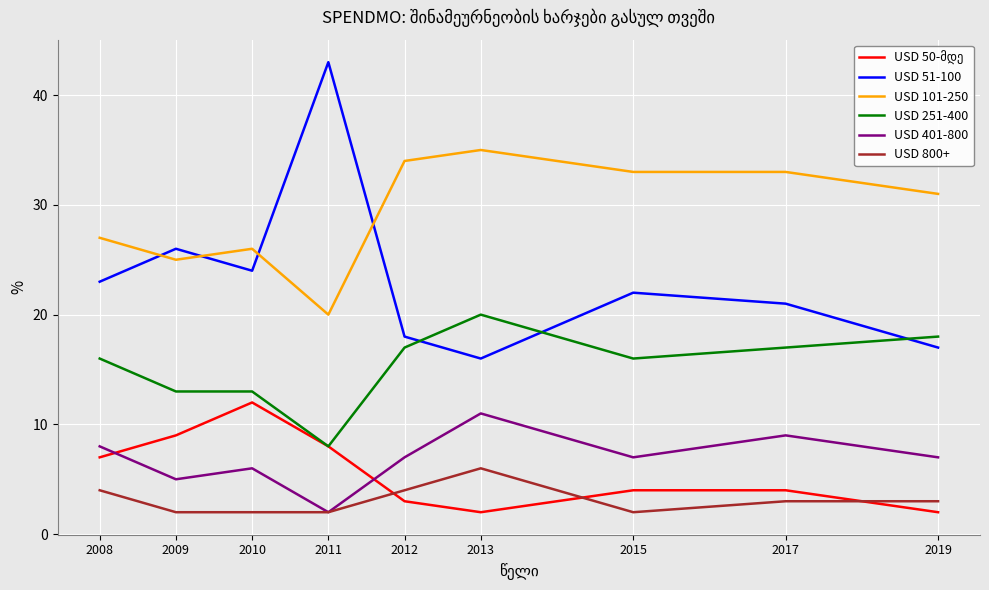

At which category is the sum across all series the highest?

2013